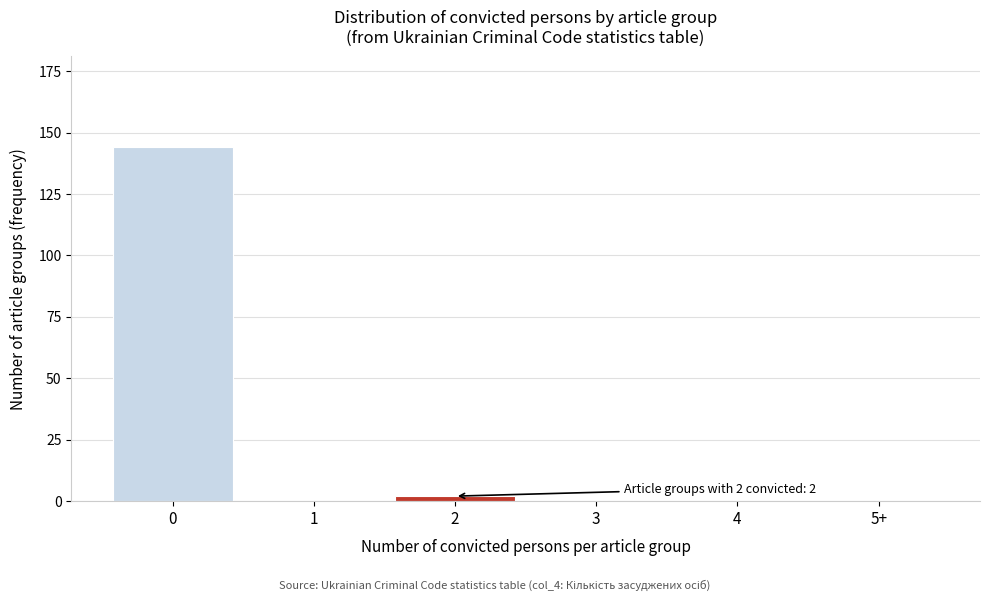

Reading left to right, extract all data points from this chart.

0=144	1=0	2=2	3=0	4=0	5+=0